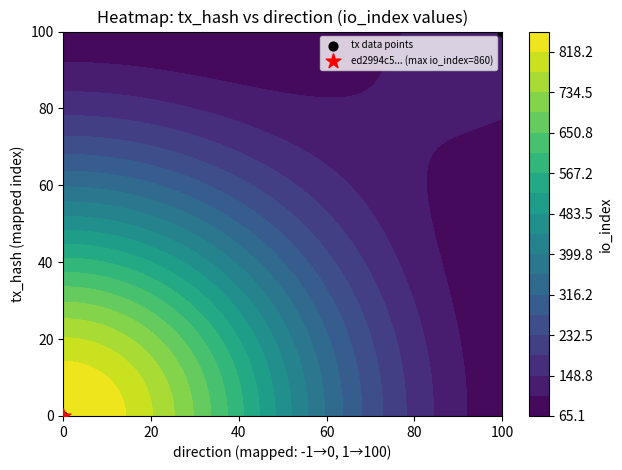

How many values are below 100?

1